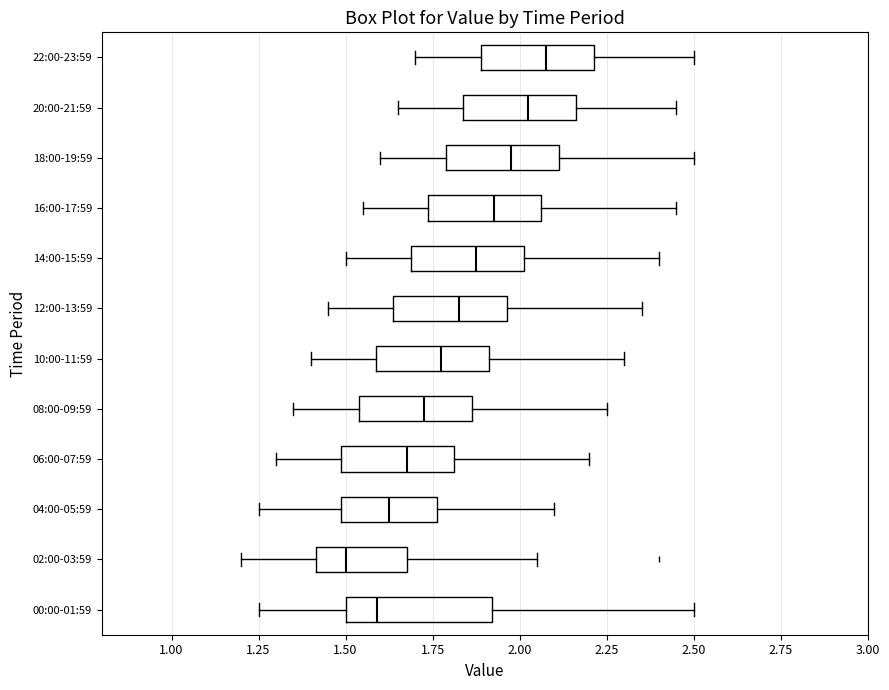

Which box is the widest, from its left edge to its right edge?

00:00-01:59